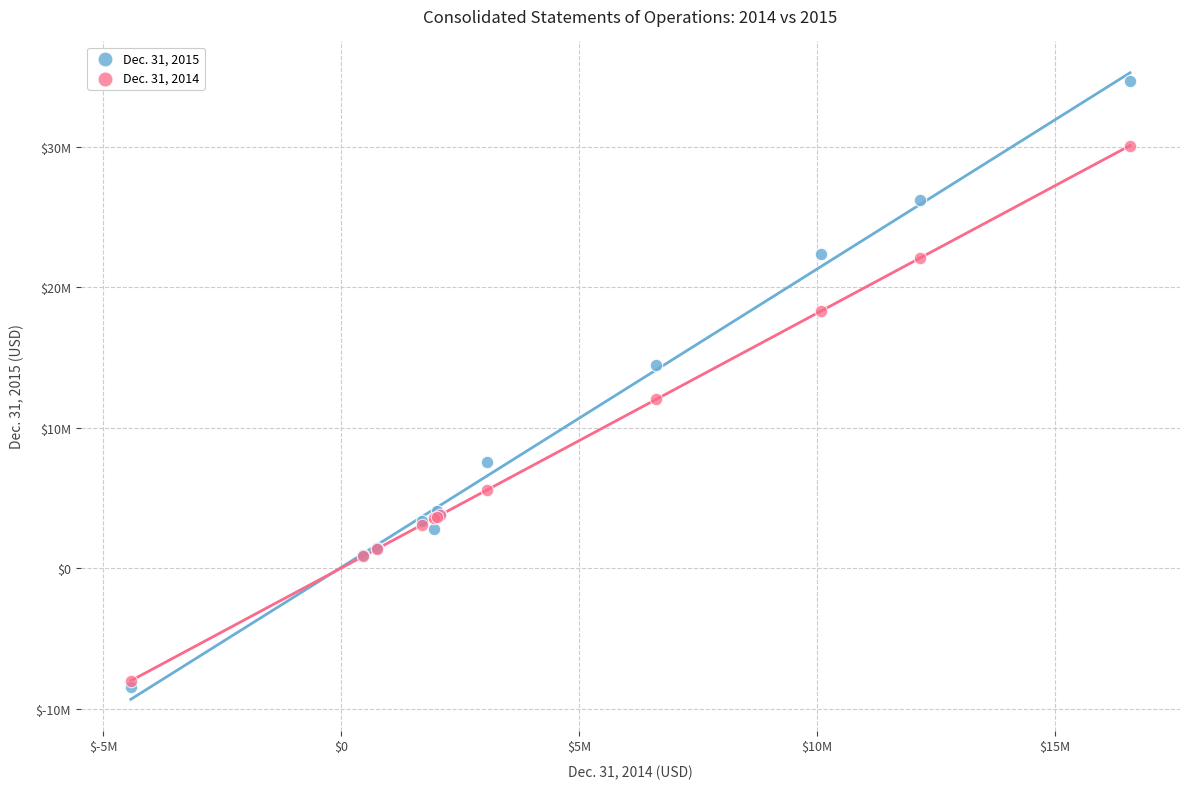

Which series has the largest Y range (max minus min)?

Dec. 31, 2015